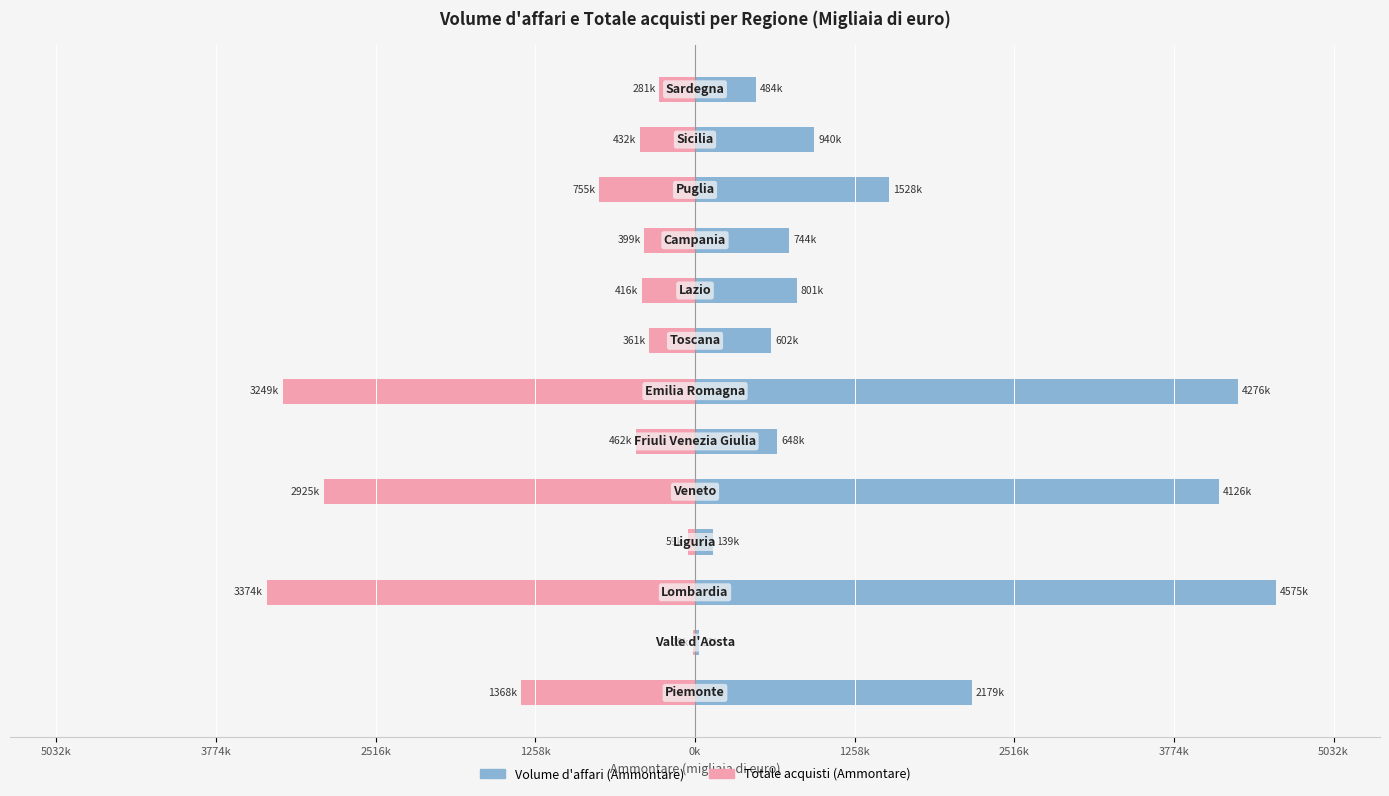

Rank the series by their average value, from lowest to highest.

Totale acquisti (Ammontare), Volume d'affari (Ammontare)